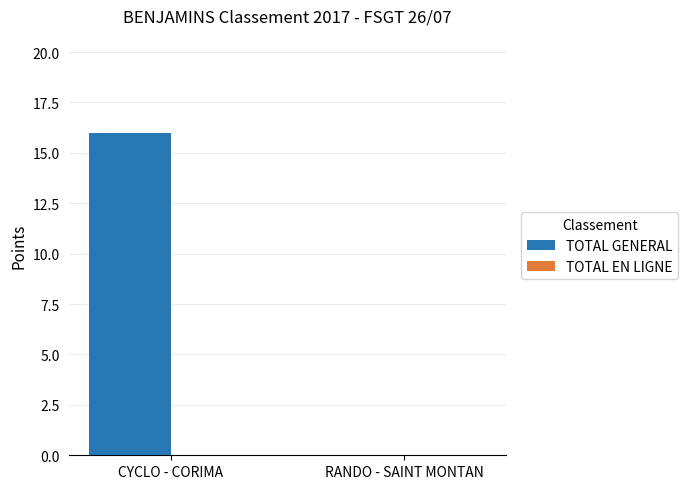

What is the maximum value shown in the chart?

16